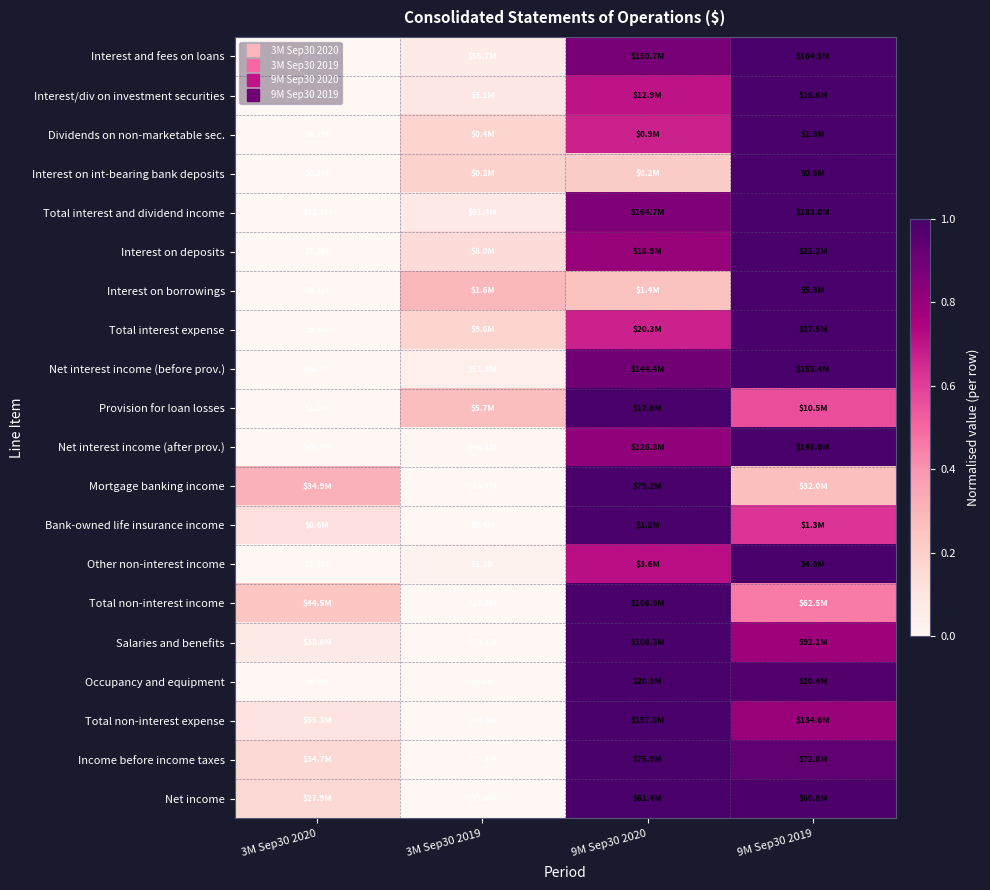

At which category is the sum across all series the highest?

9M Sep30 2019